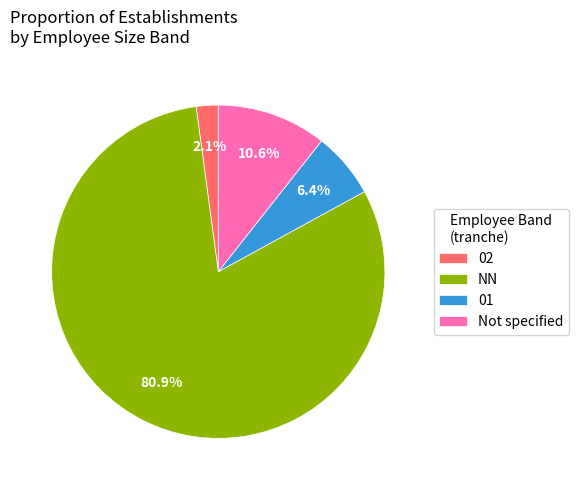

Between NN and 01, which is larger?

NN